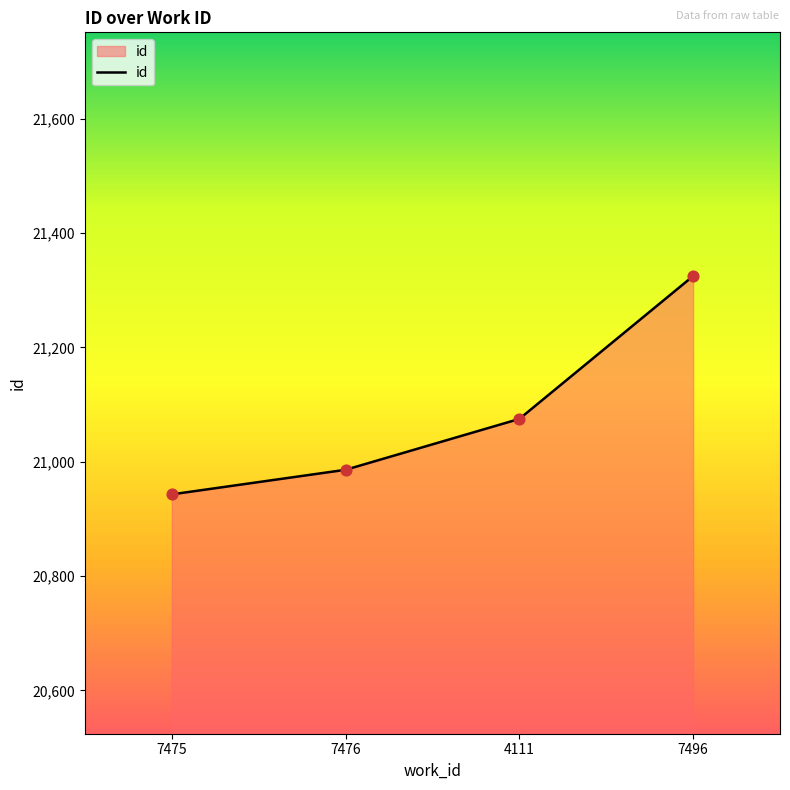

What is the change in value from 4111 to 7496?

+250